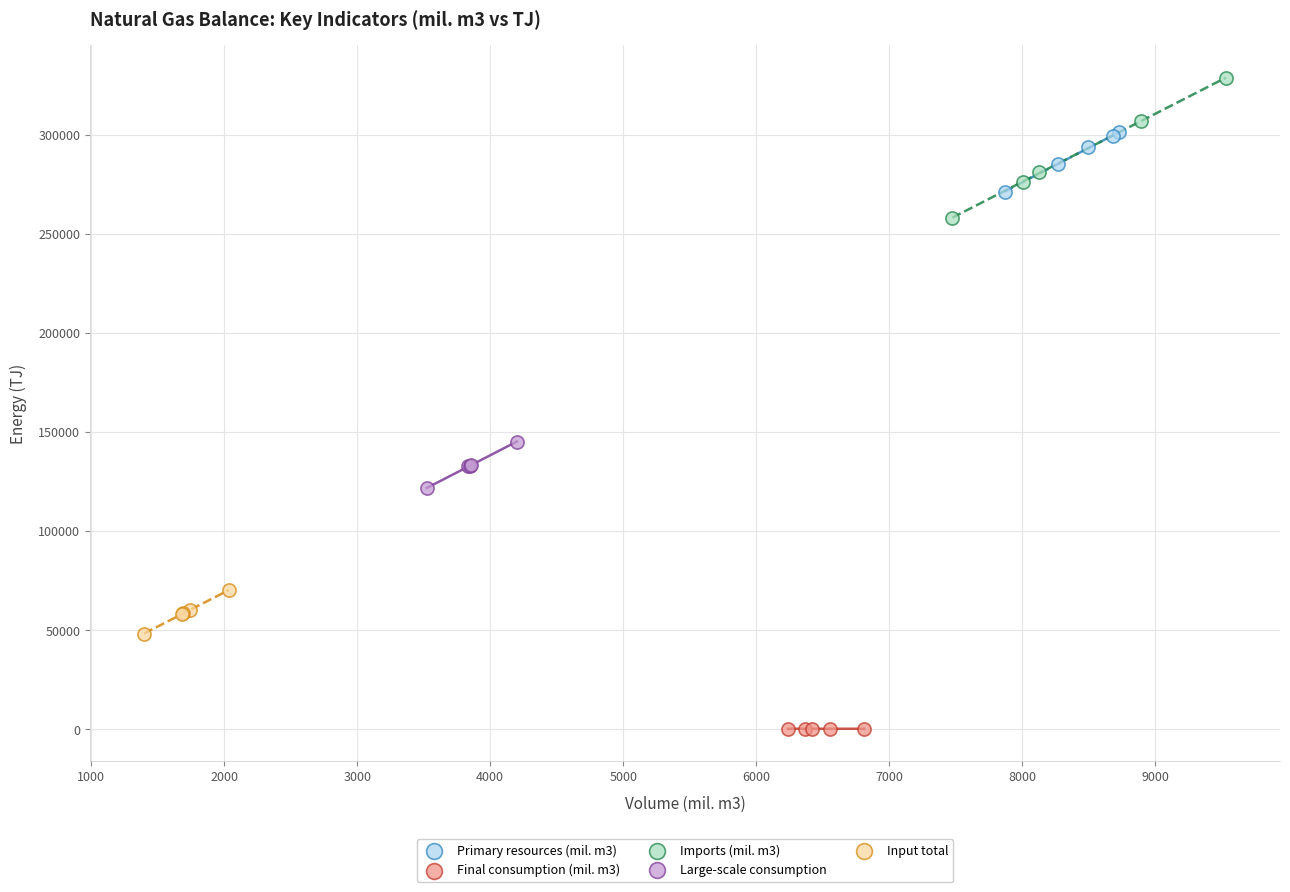

Which series has the widest spread of Y values?

Imports (mil. m3)